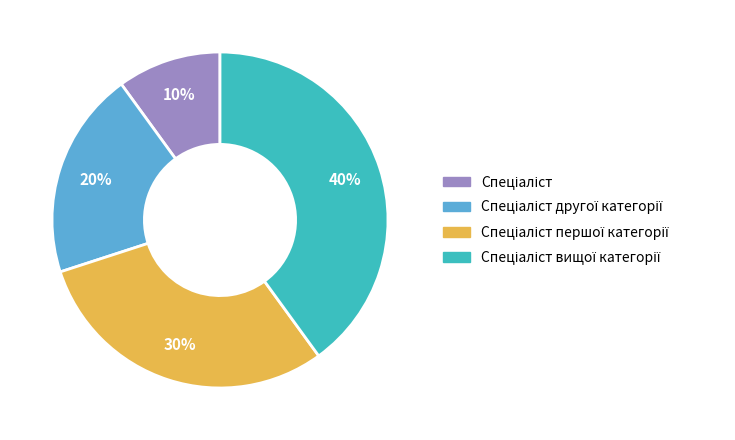

Count the number of slices in the pie.

4